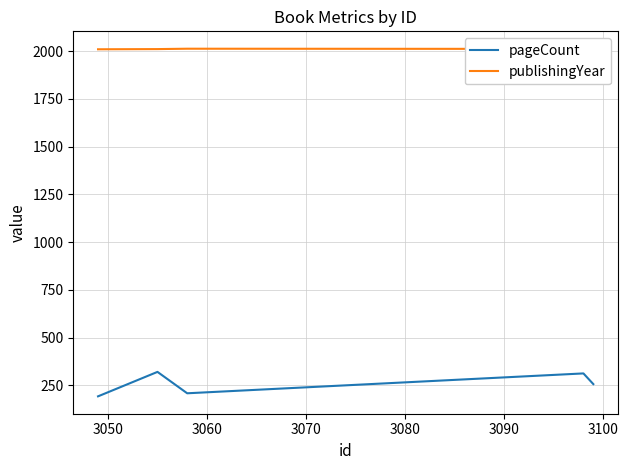

Which series changed the most between 3050 and 3060?

pageCount